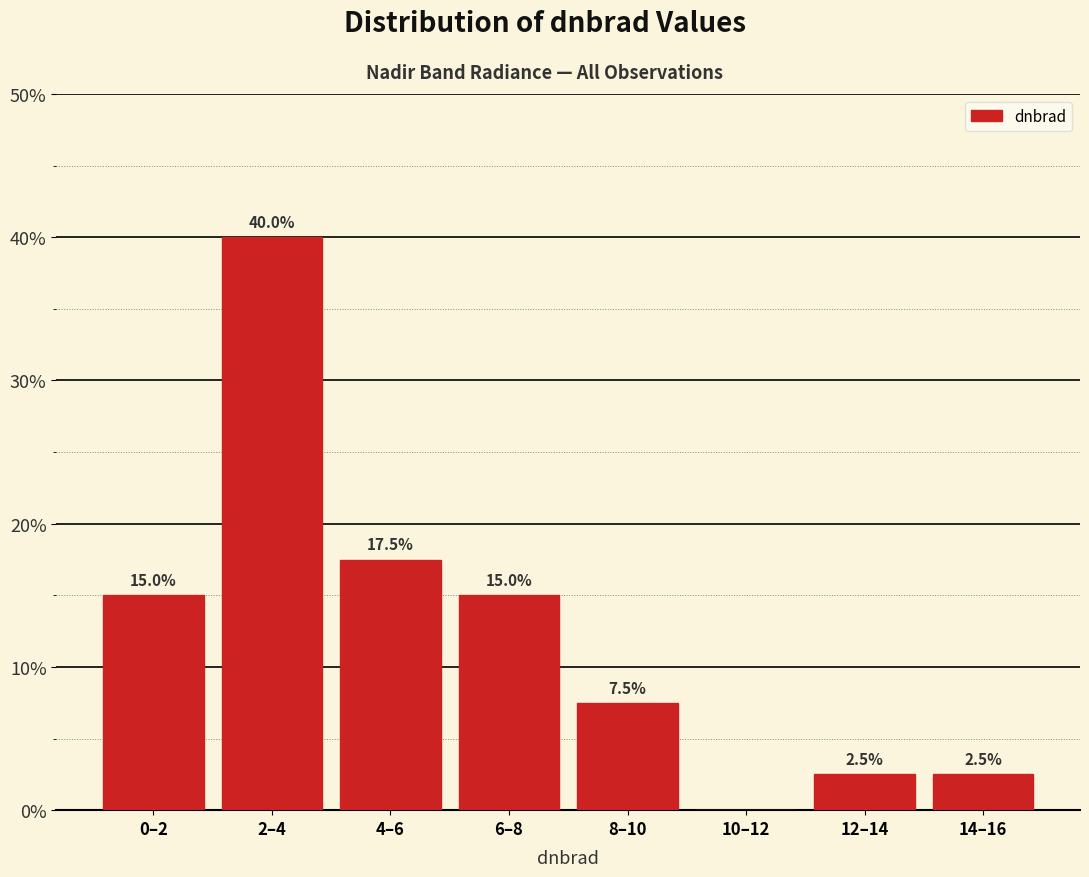

Reading right to left, extract all data points from this chart.

14–16=2.5	12–14=2.5	10–12=0.0	8–10=7.5	6–8=15.0	4–6=17.5	2–4=40.0	0–2=15.0